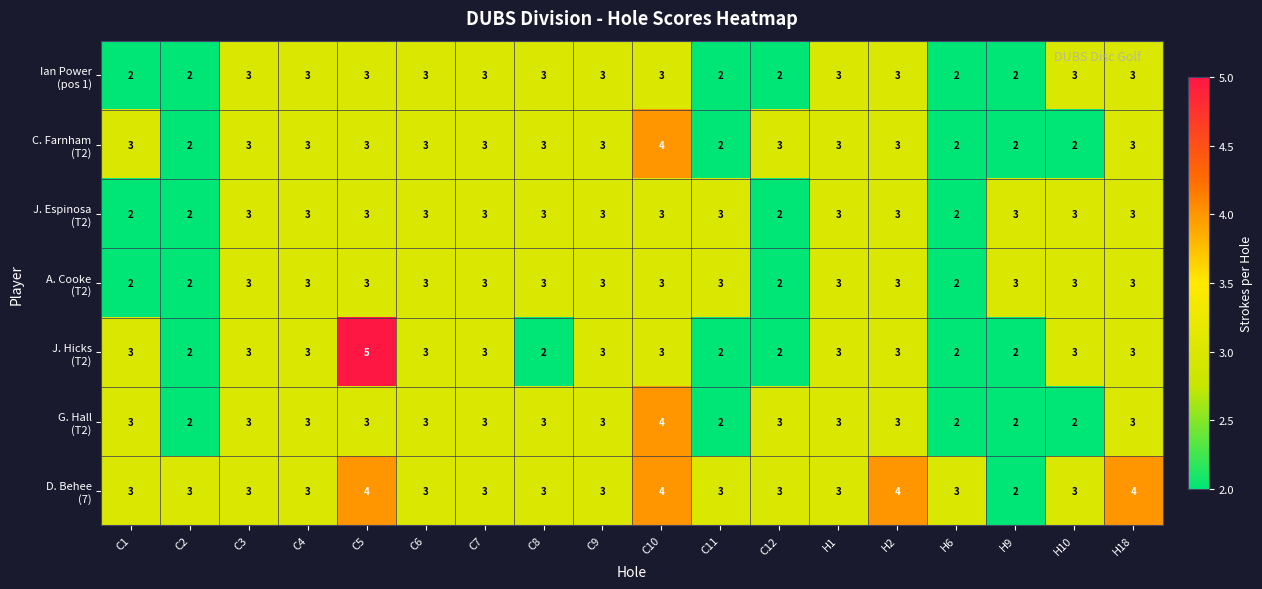

At which category does the chart reach its peak across all series?

C5